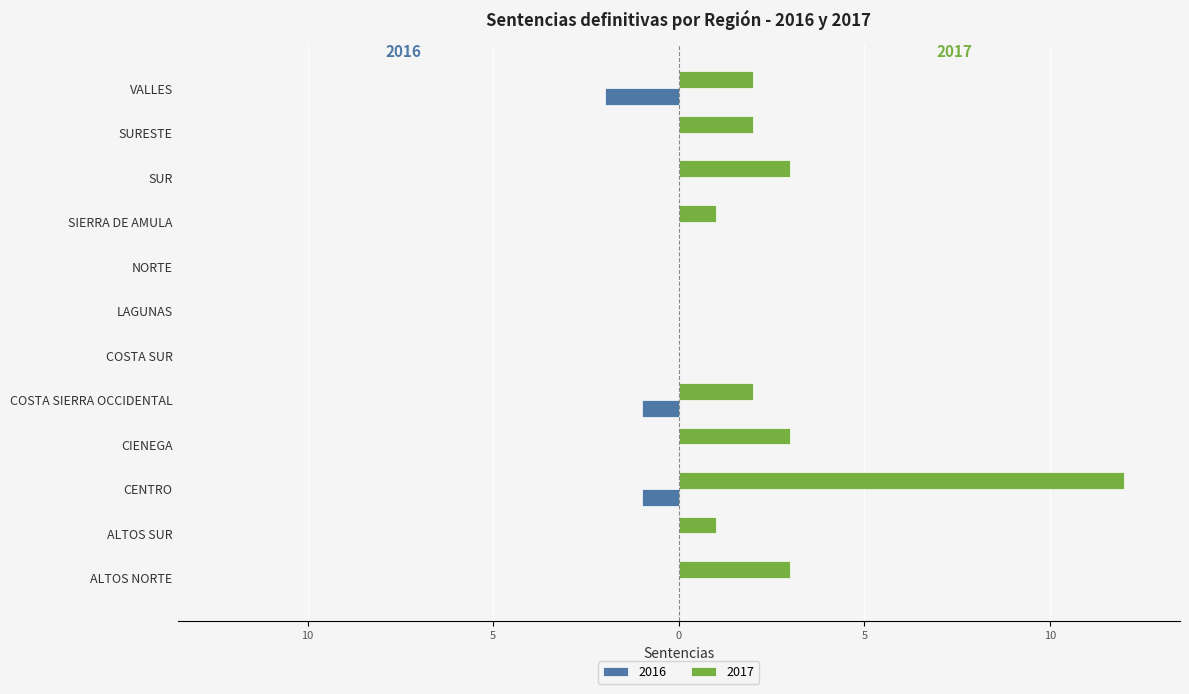

What are all the series names shown in the legend?

2016, 2017